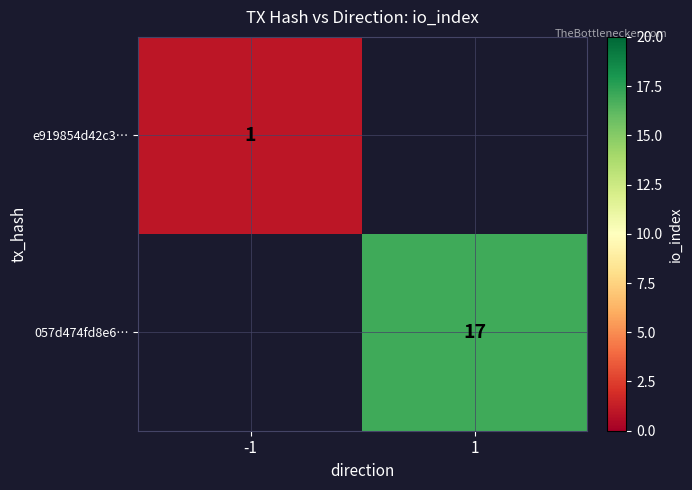

The e919854d42c3… series shows 0 at -1. True or false?

False